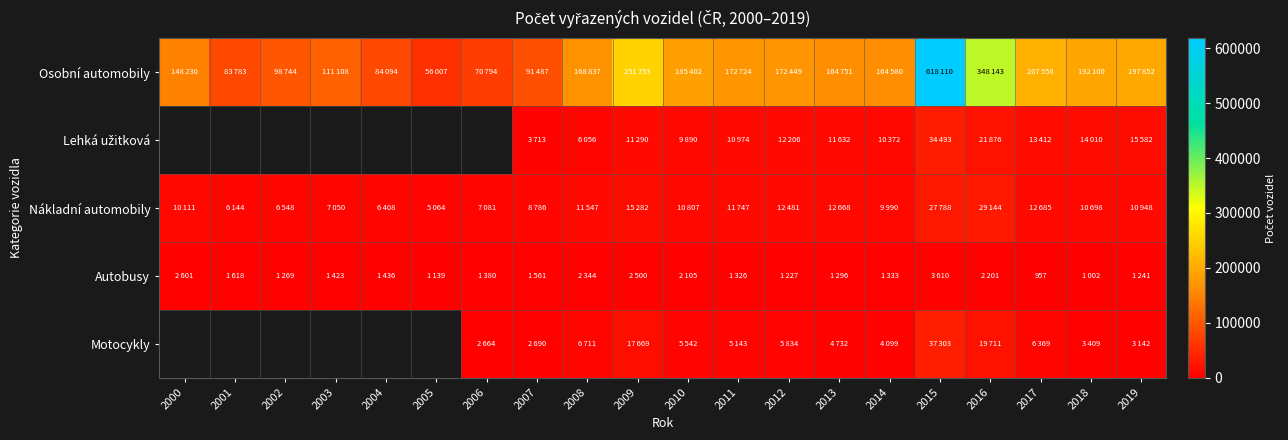

Which category has the lowest value in the Osobní automobily series?

2005